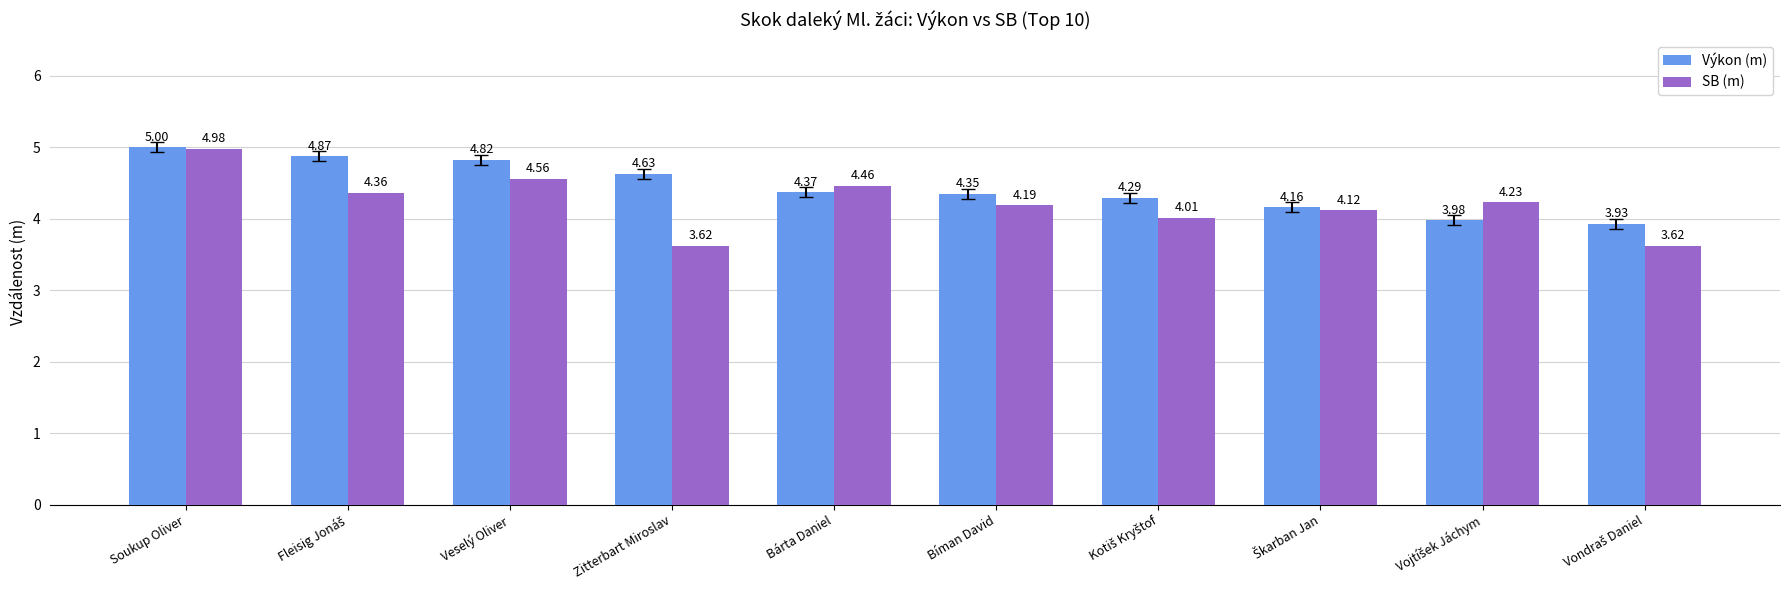

What is the difference between the maximum and minimum values in the SB (m) series?

1.4